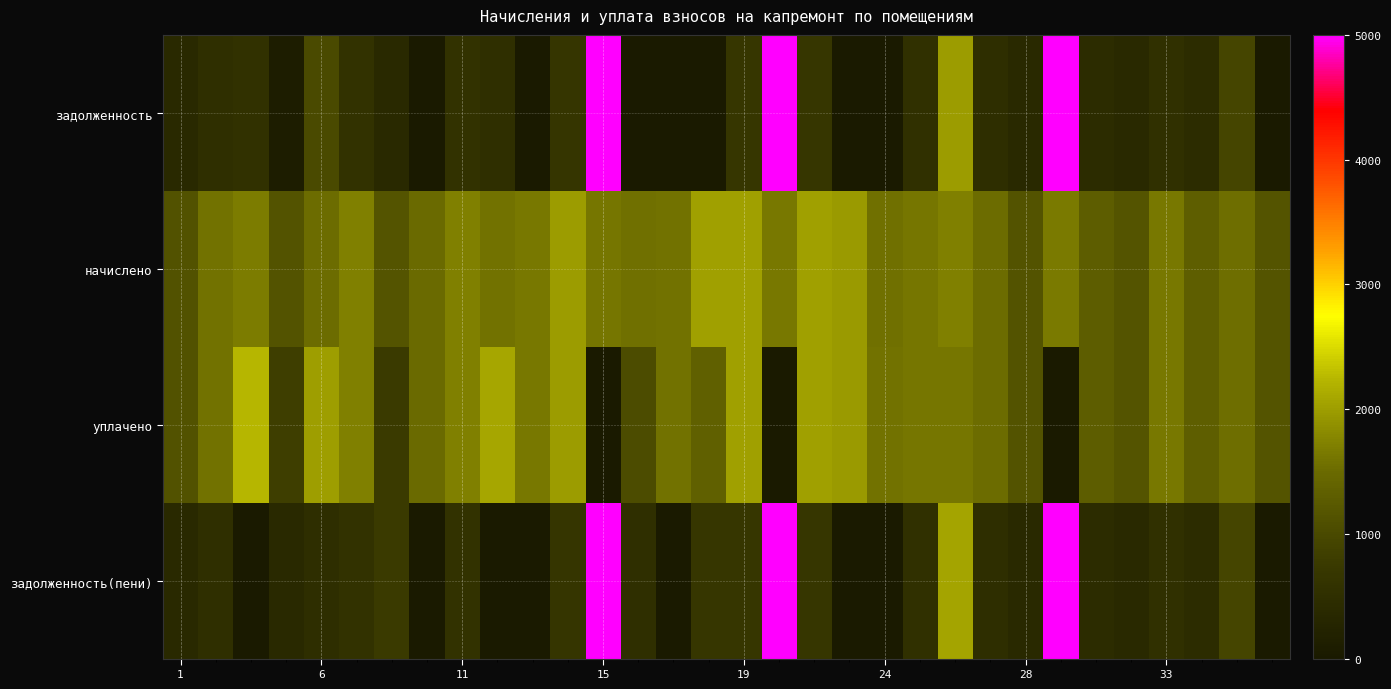

Rank the series by their average value, from highest to lowest.

задолженность(пени), задолженность, начислено, уплачено